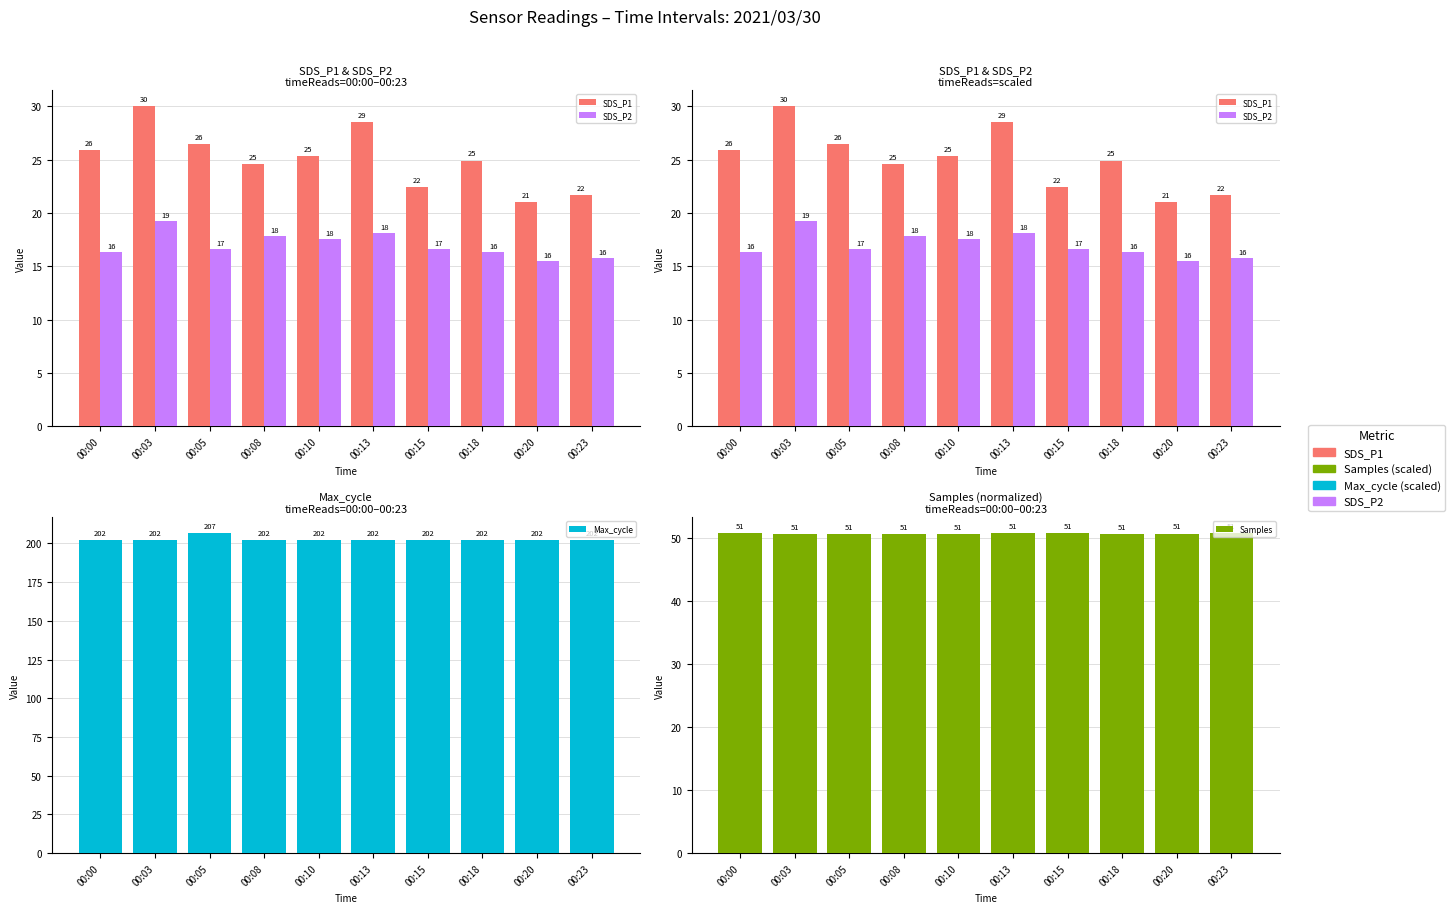

Is the value of SDS_P1 at 00:23 greater than the value of Max_cycle at 00:15?

No